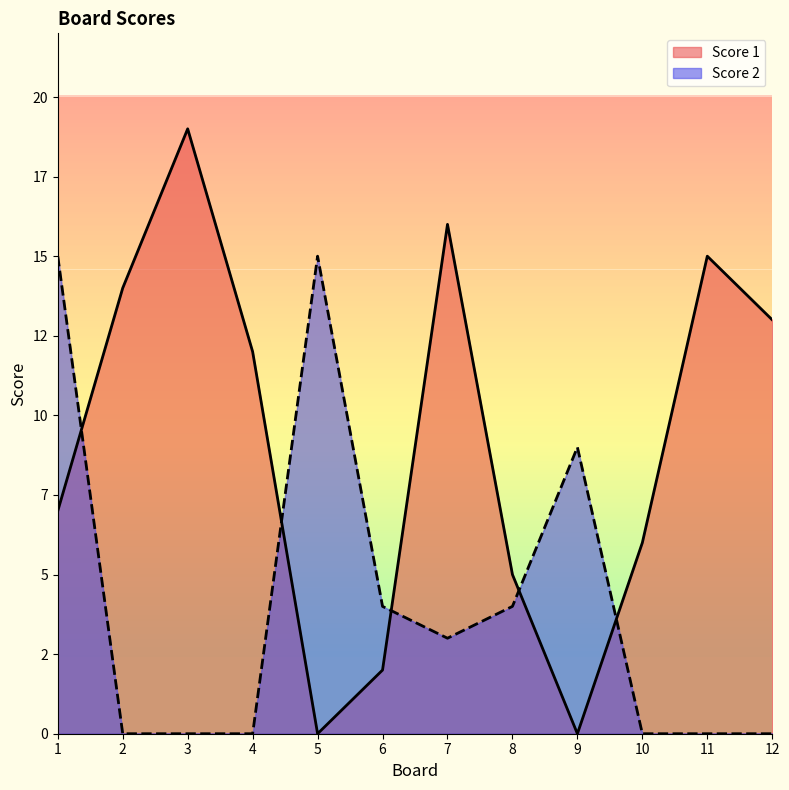

After their last crossing, which series has the higher values: Score 1 or Score 2?

Score 1